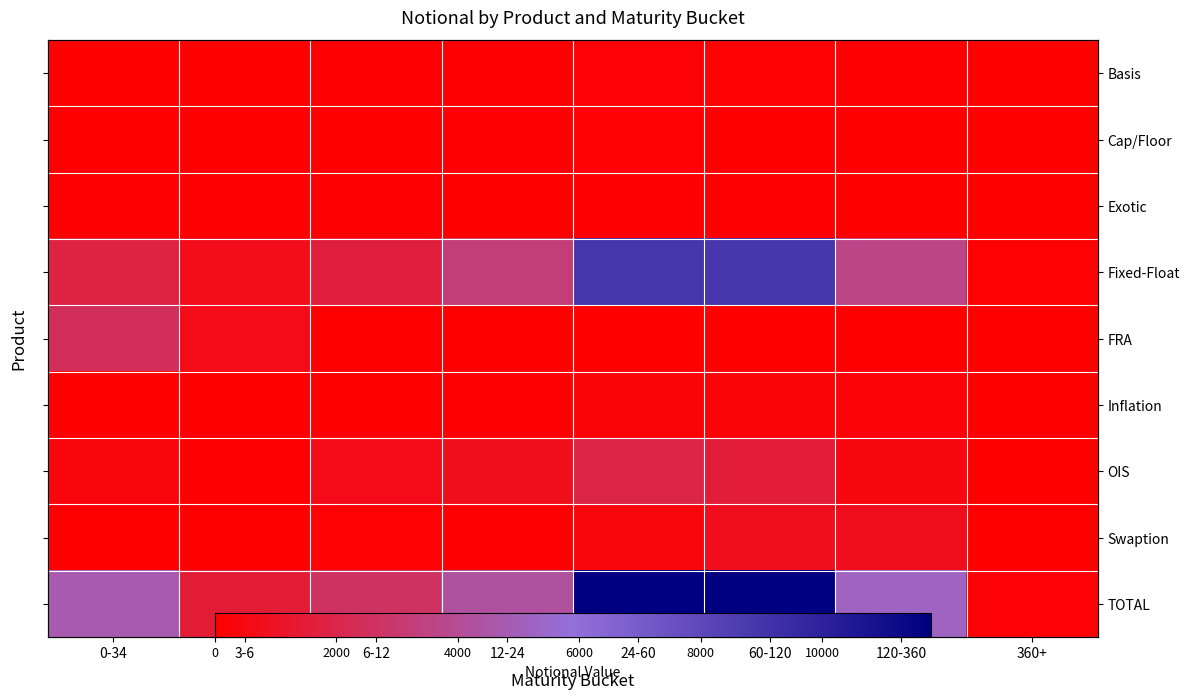

Count the number of data series in this chart.

9